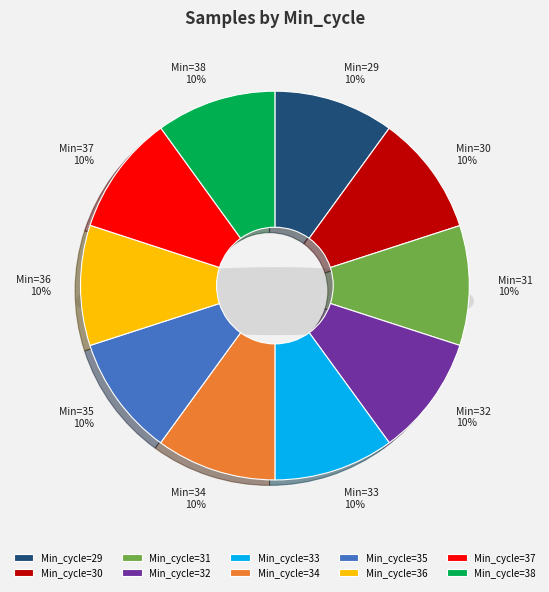

What is the smallest slice in the pie chart?

38